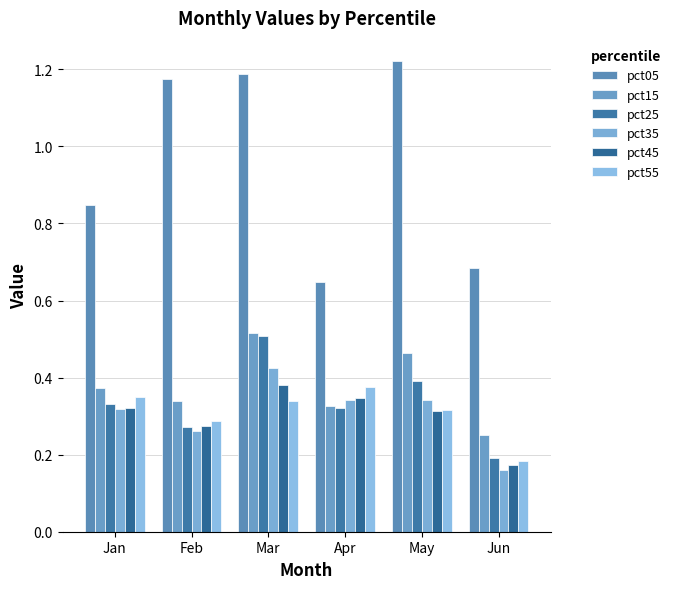

What is the sum of the pct05 values at Mar and Feb?

2.4